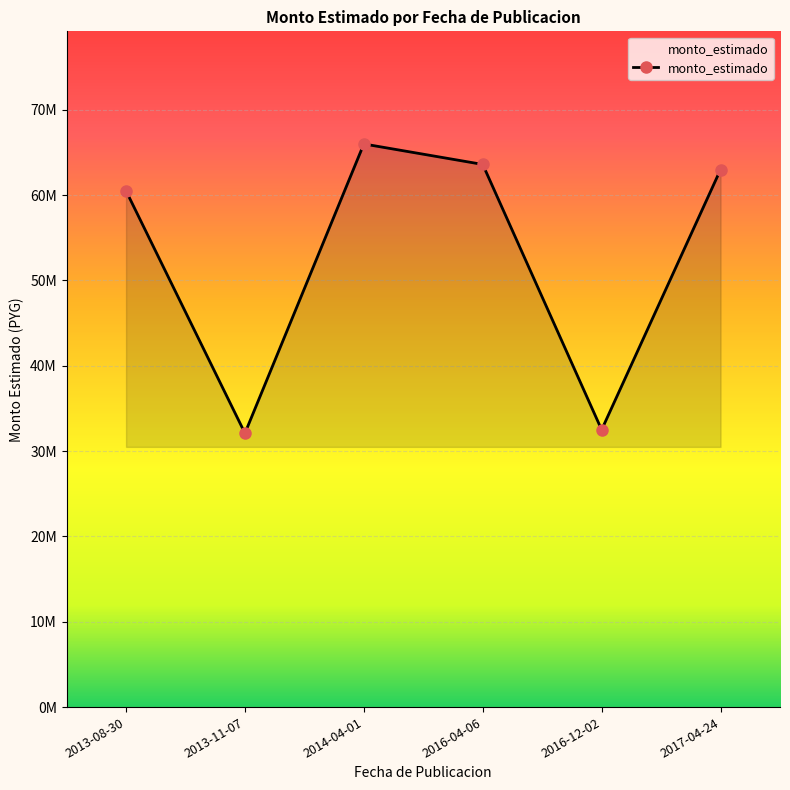

List the labels in order of value, smallest first.

2013-11-07, 2016-12-02, 2013-08-30, 2017-04-24, 2016-04-06, 2014-04-01